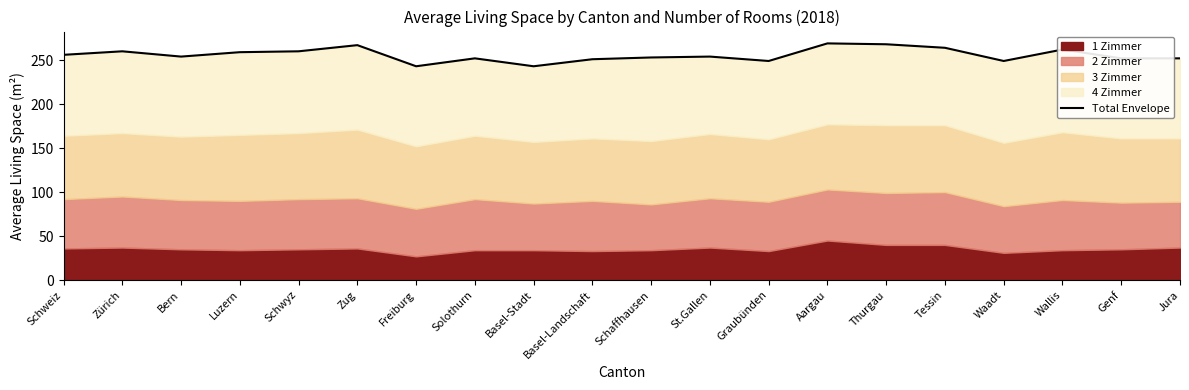

Reading left to right, extract all data points from this chart.

Schweiz=256	Zürich=260	Bern=254	Luzern=259	Schwyz=260	Zug=267	Freiburg=243	Solothurn=252	Basel-Stadt=243	Basel-Landschaft=251	Schaffhausen=253	St.Gallen=254	Graubünden=249	Aargau=269	Thurgau=268	Tessin=264	Waadt=249	Wallis=262	Genf=252	Jura=252